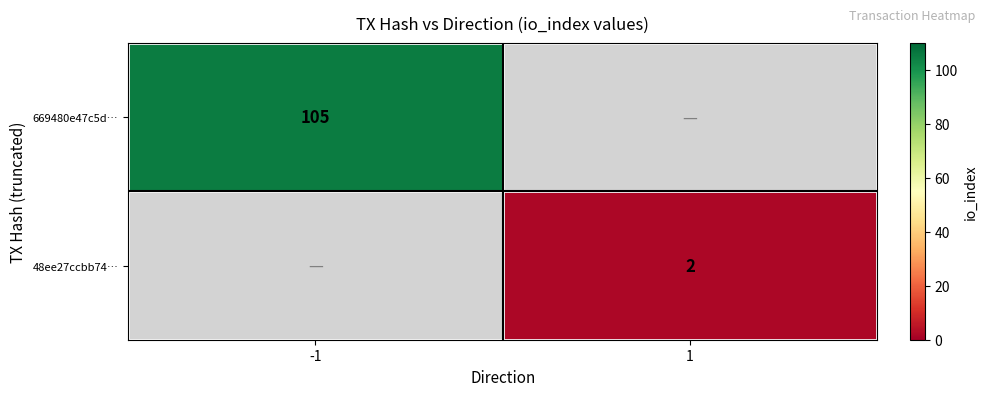

Is the value of 48ee27ccbb74… at 1 greater than the value of 669480e47c5d… at -1?

No